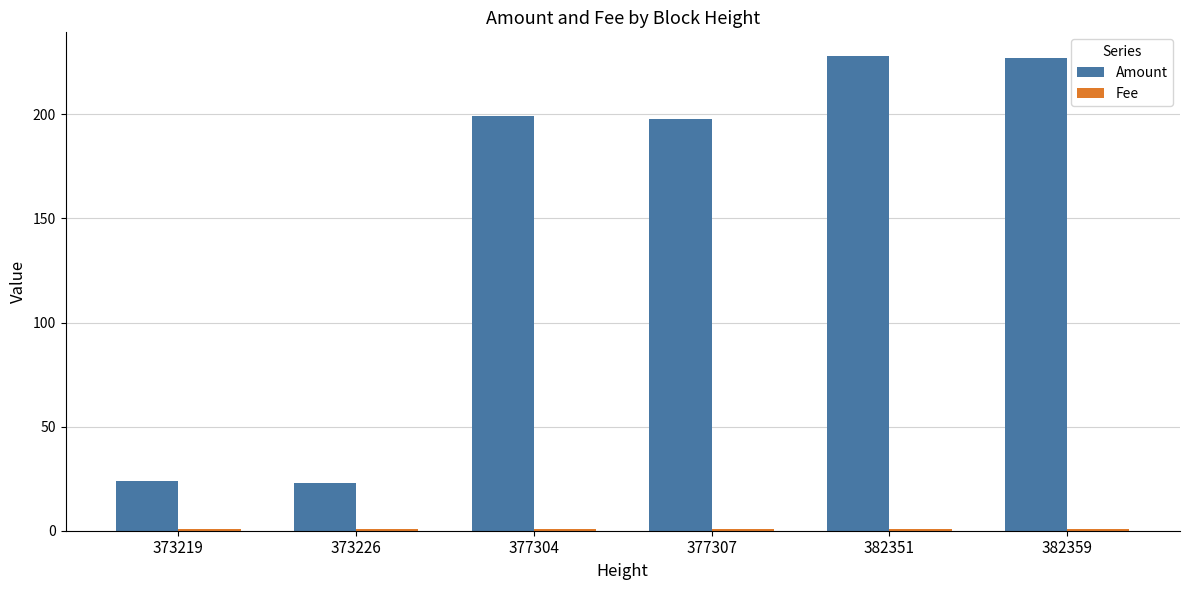

Between 377307 and 382351, which series saw the biggest shift?

Amount